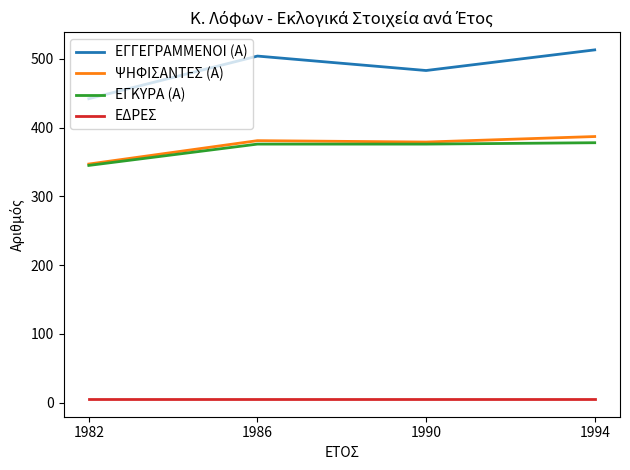

True or false: ΨΗΦΙΣΑΝΤΕΣ (Α) and ΕΔΡΕΣ intersect in this chart.

False